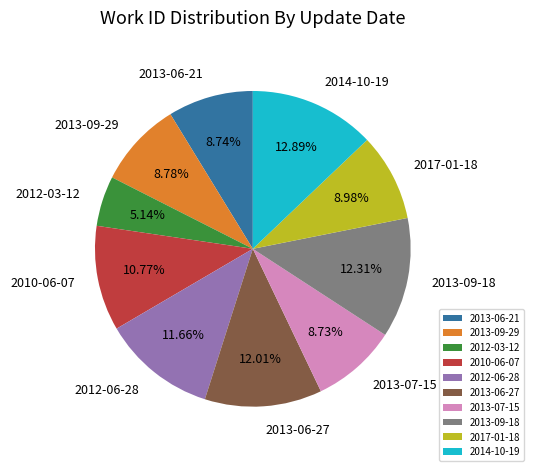

Between 2013-09-18 and 2013-06-21, which is larger?

2013-09-18